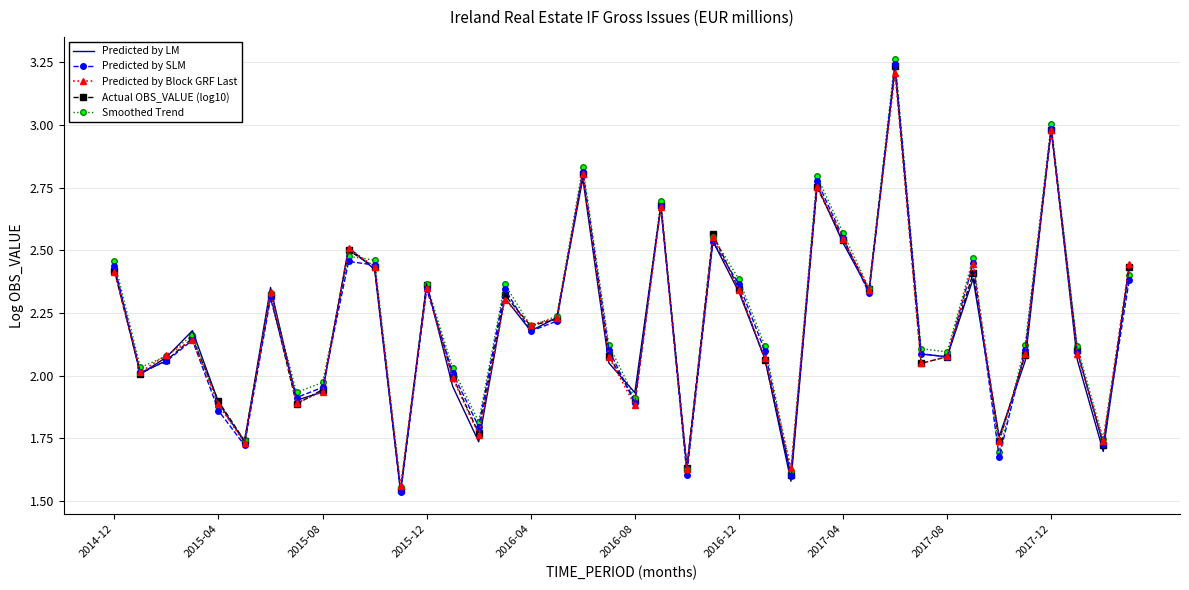

Which series has the largest total across all categories?

Smoothed Trend